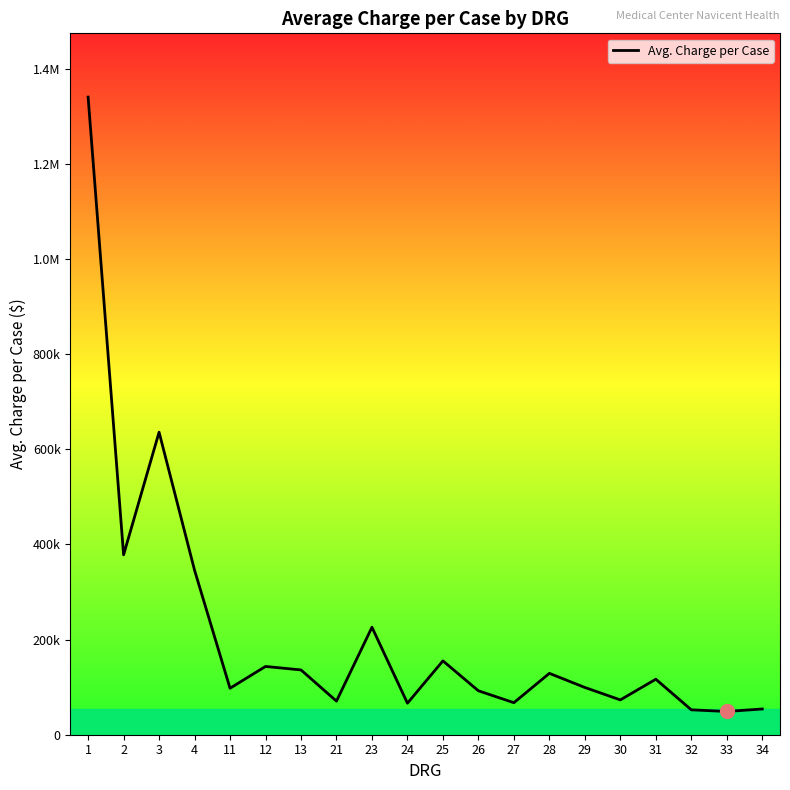

How many interior local peaks (higher than both neighbors) does the data have?

6